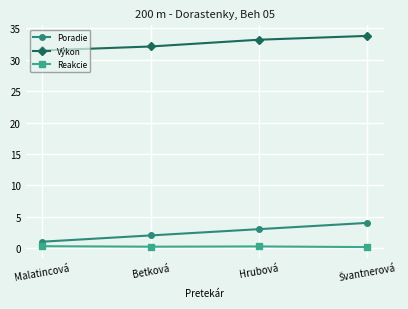

What is the lowest value of the Reakcie series?

0.1